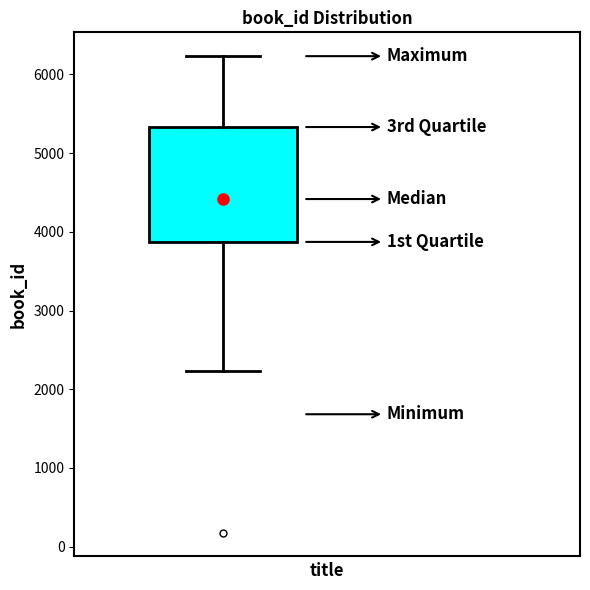

Where does the median line of the box sit on the y-axis? The values are not printed on the chart, so give them approximately, as read against the axis.

4400